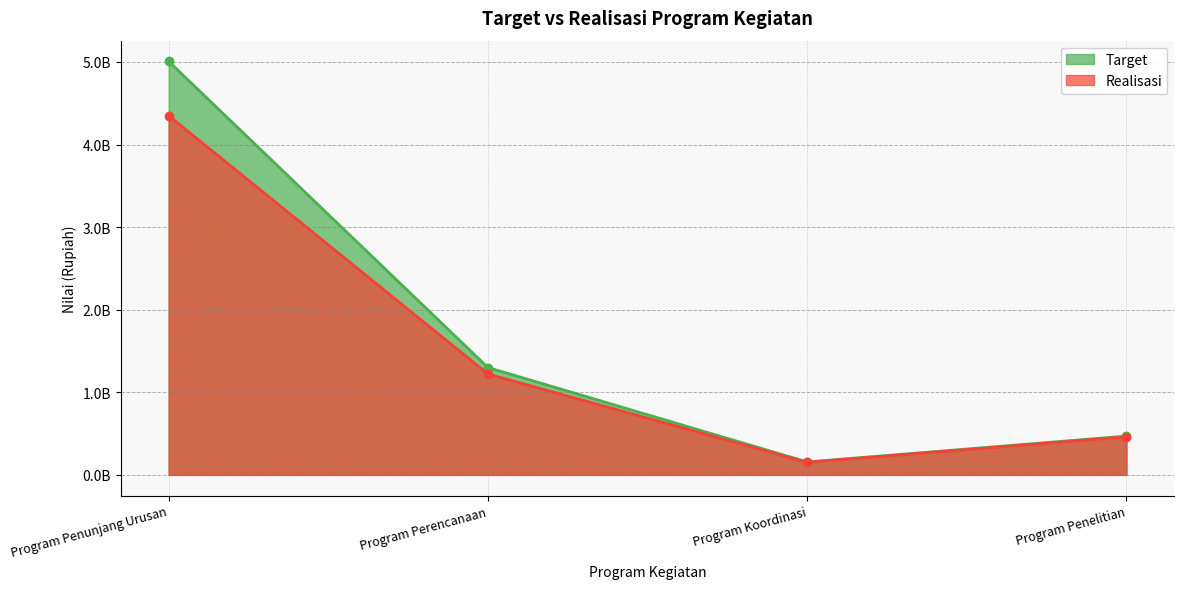

List the labels in order of Target value, smallest first.

Program Koordinasi, Program Penelitian, Program Perencanaan, Program Penunjang Urusan